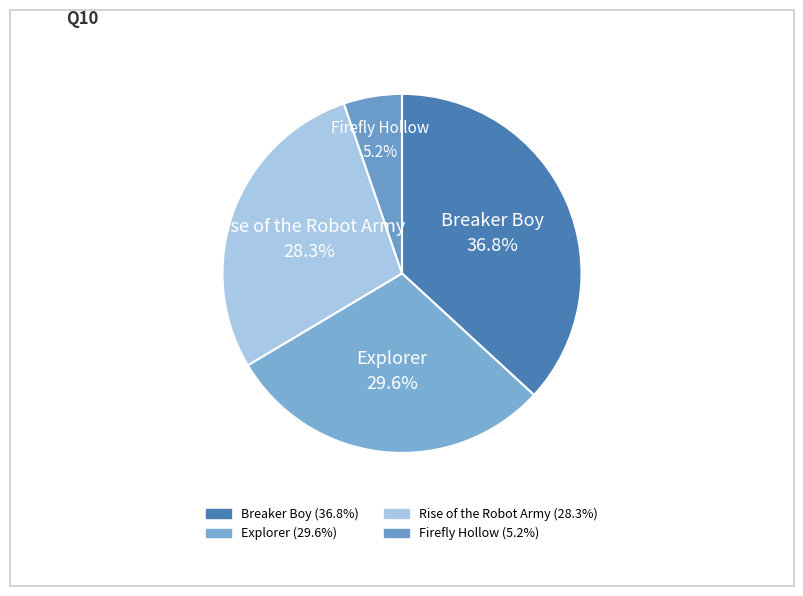

Is there a majority slice in this chart?

No